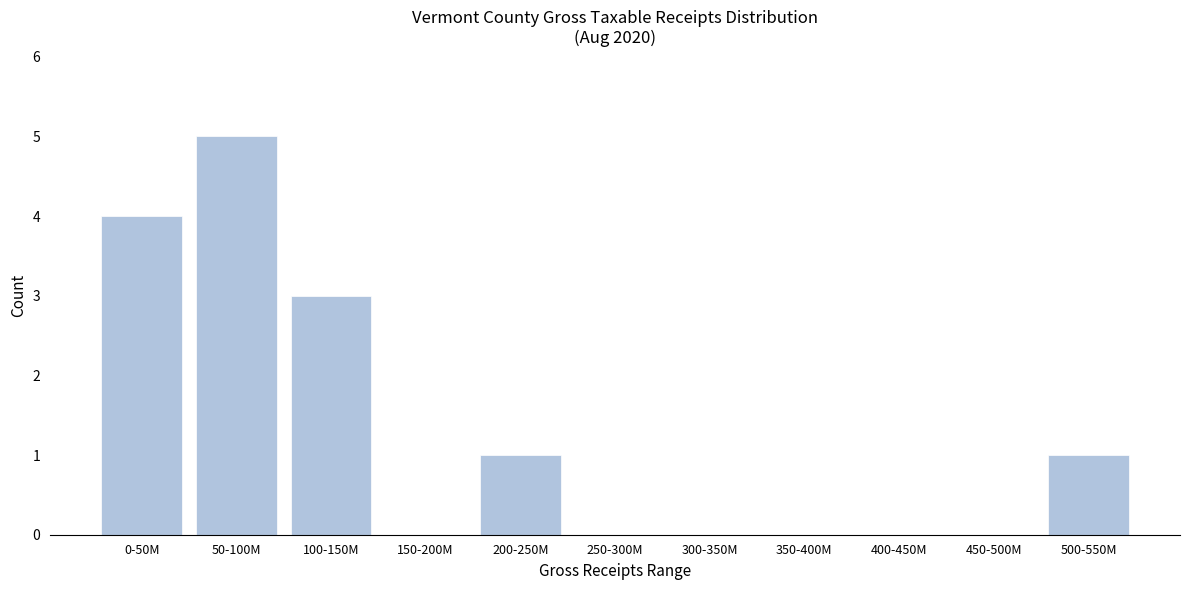

Reading left to right, transcribe all the data shown in this chart.

0-50M=4	50-100M=5	100-150M=3	150-200M=0	200-250M=1	250-300M=0	300-350M=0	350-400M=0	400-450M=0	450-500M=0	500-550M=1